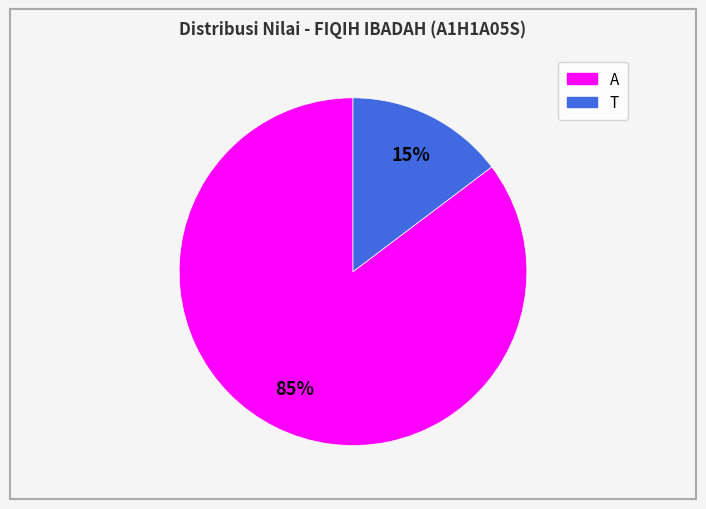

To the nearest percent, what is the average slice percentage?

50%